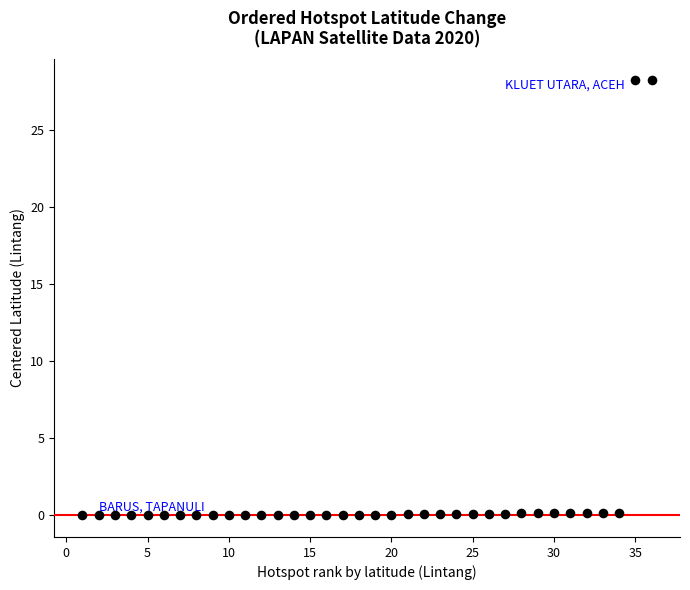

What is the range of X values (max minus min)?

35.0